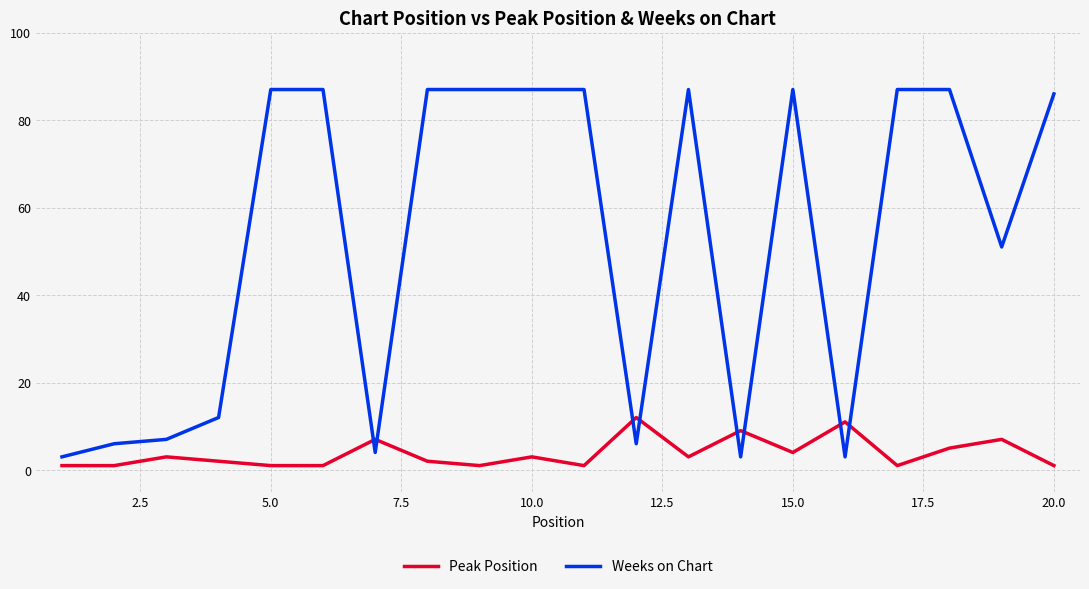

True or false: Weeks on Chart has more than 0 interior local peaks.

True